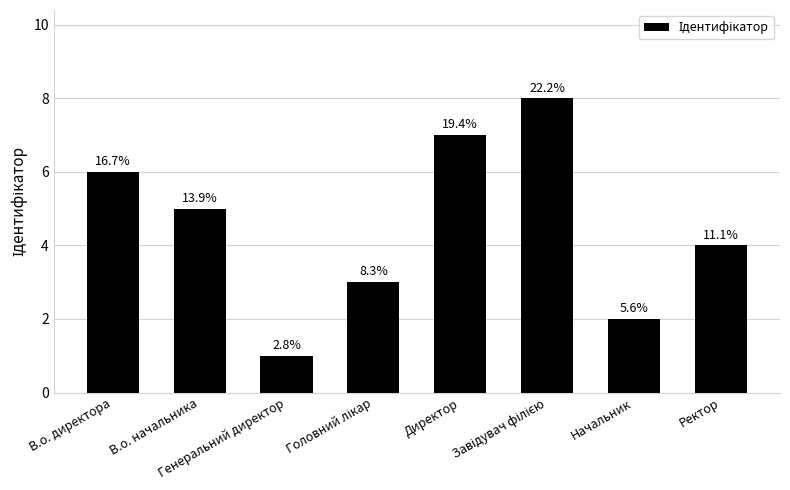

Count the values in the range 3 to 7.

5